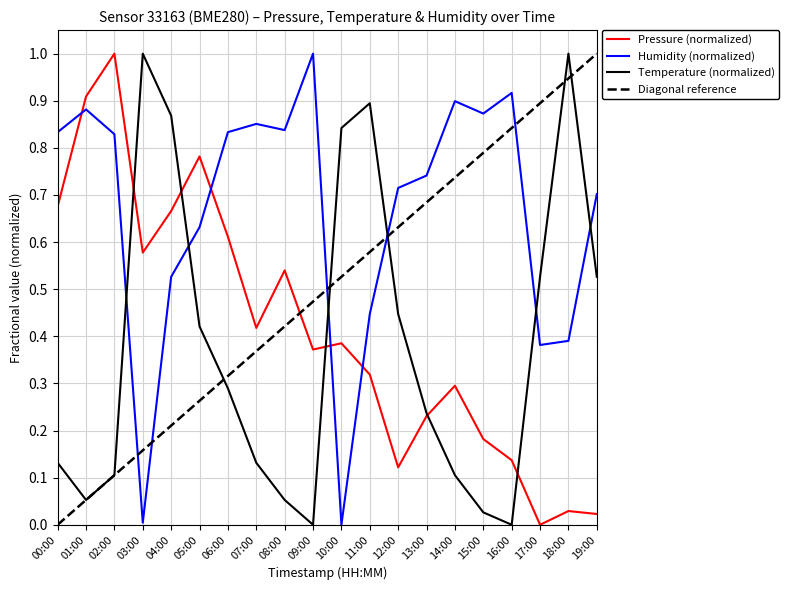

At which label is Diagonal reference closest to 0?

00:00